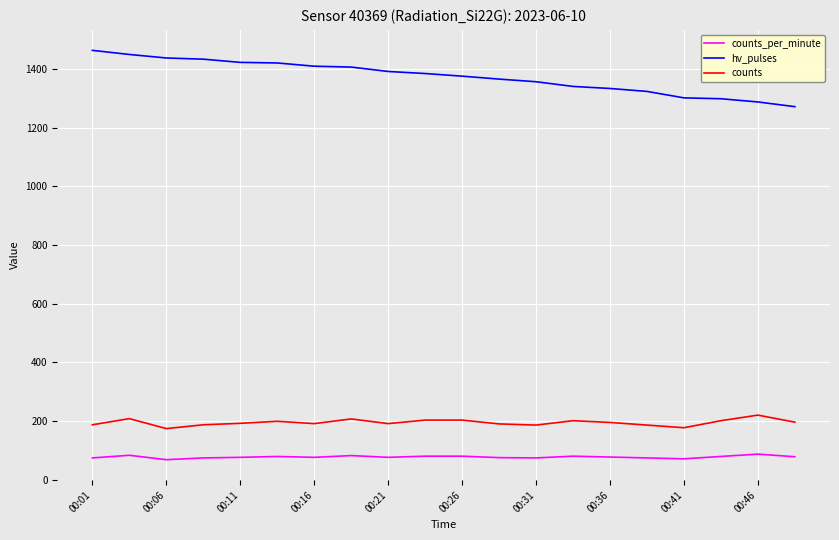

What is the difference between the maximum and minimum values in the hv_pulses series?

192